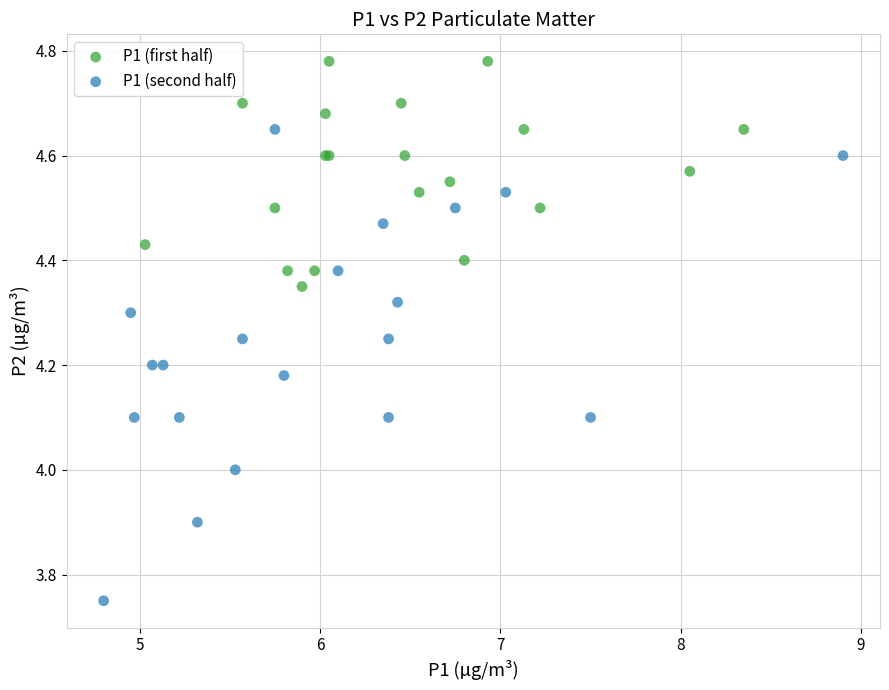

Which series has the largest Y range (max minus min)?

P1 (second half)